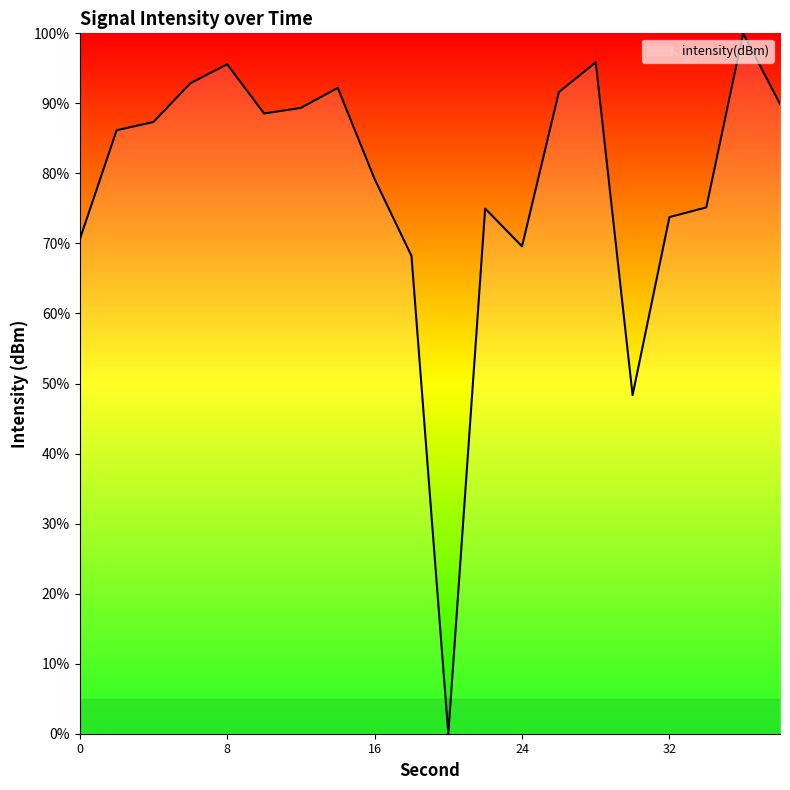

What is the greatest value displayed?

100.0